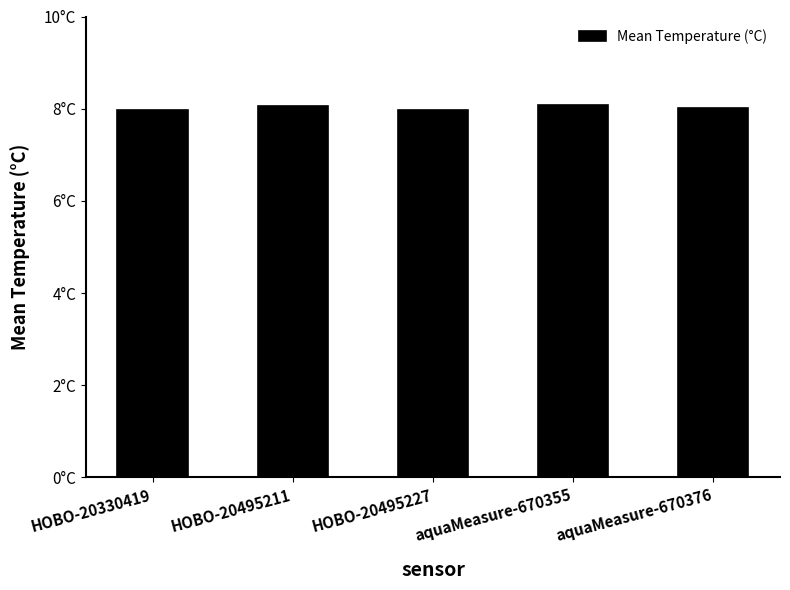

The value at HOBO-20330419 is 8.0. True or false?

True